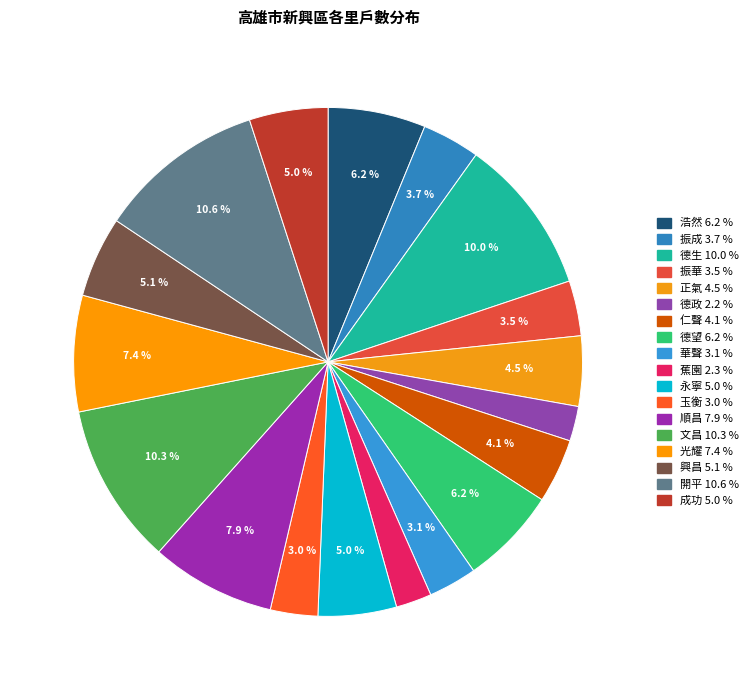

To the nearest percent, what portion does 開平 represent?

11%